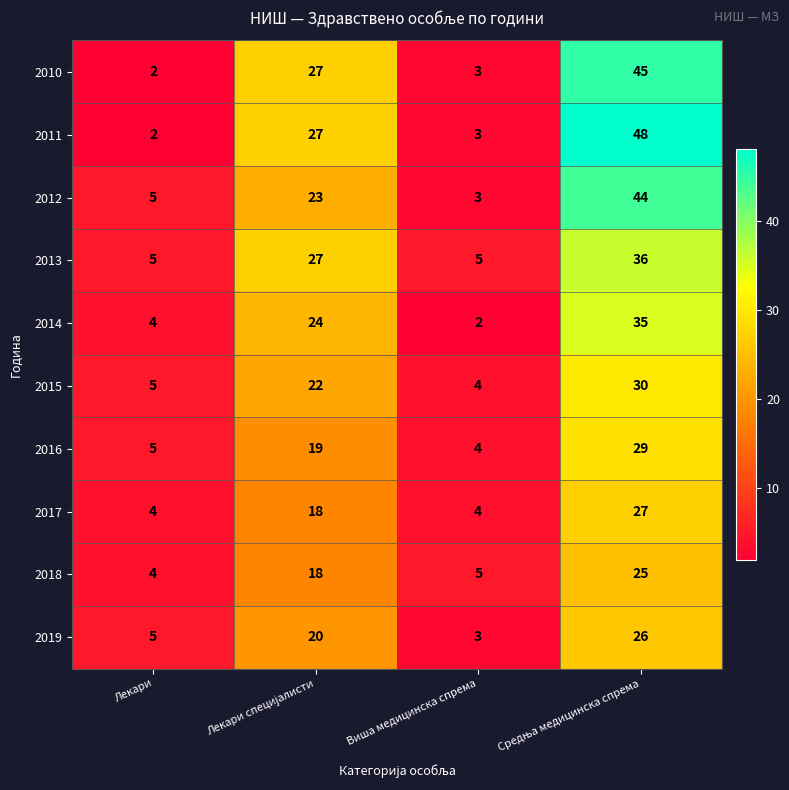

What is the difference between the maximum and minimum values in the 2018 series?

21